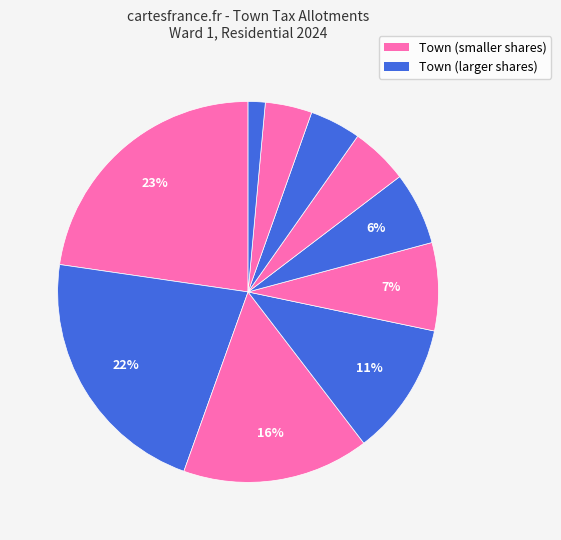

Does any single category account for the majority?

No